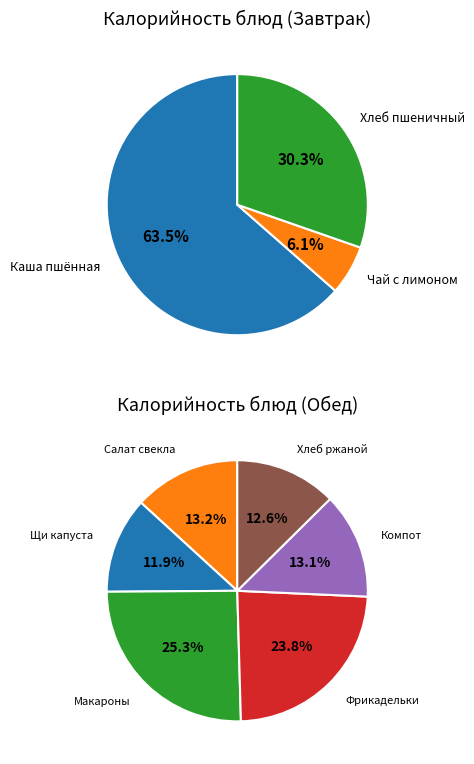

Is there a majority slice in this chart?

No